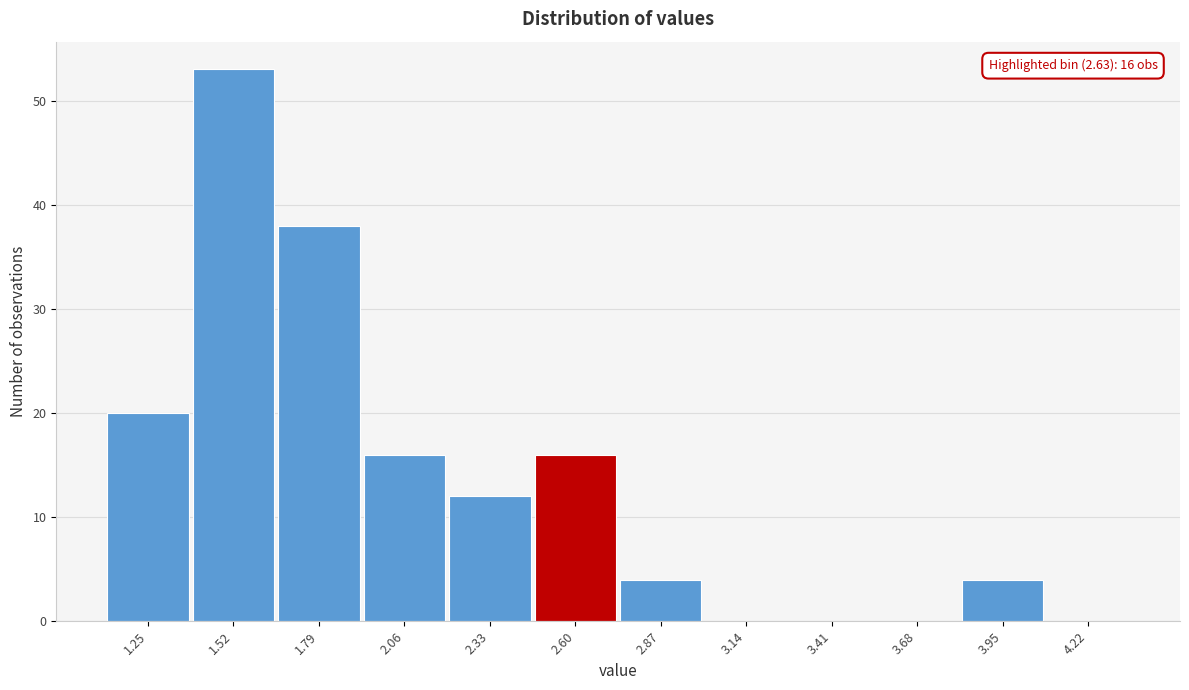

Reading left to right, what are all the values shown in this chart?

1.25=20	1.52=53	1.79=38	2.06=16	2.33=12	2.60=16	2.87=4	3.14=0	3.41=0	3.68=0	3.95=4	4.22=0